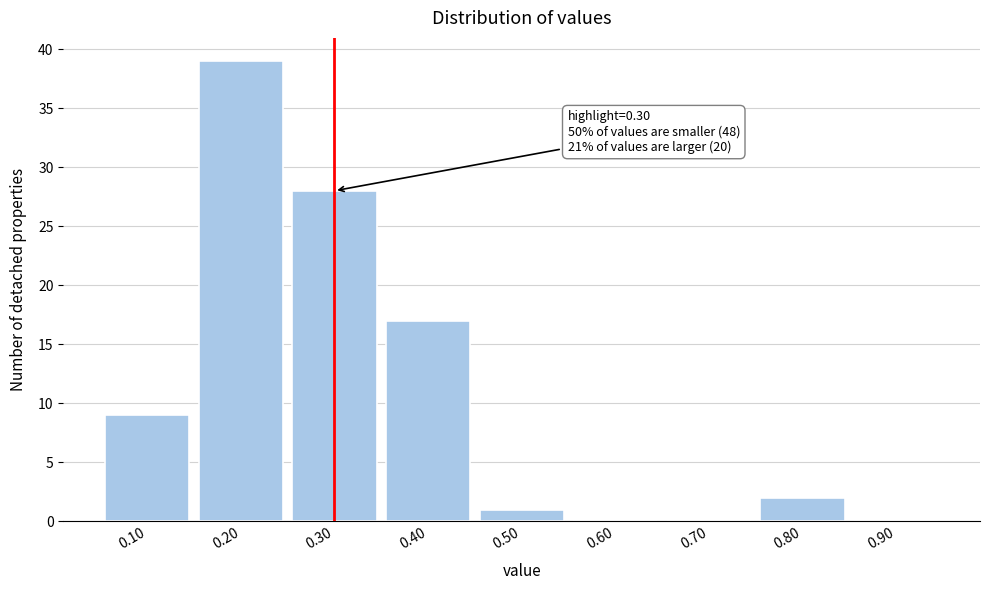

Which range on the x-axis has the tallest bar?

0.15 to 0.25